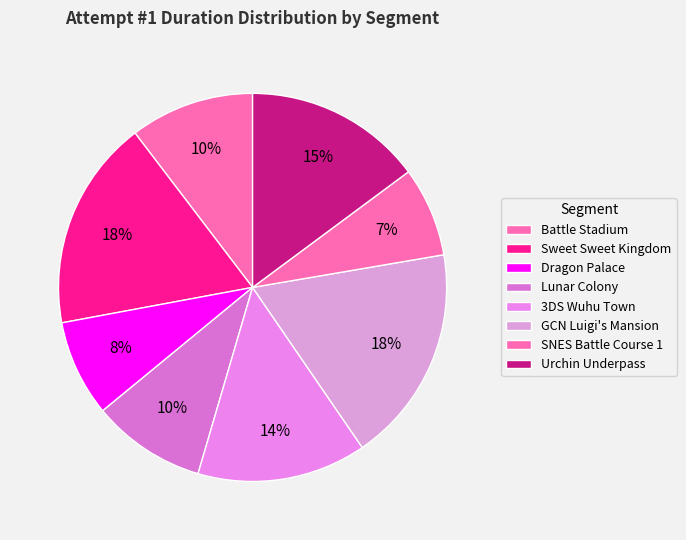

How many segments does this pie chart have?

8